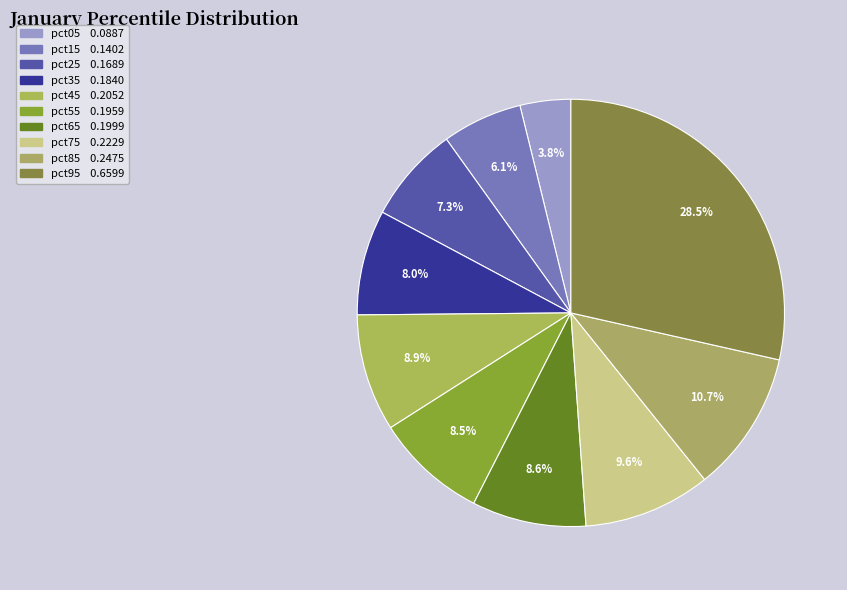

Does pct15 account for over 50% of the chart?

No